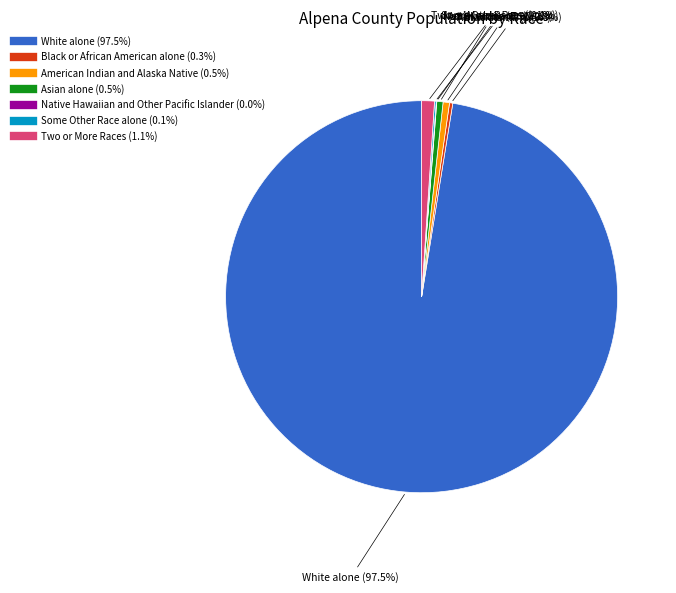

Which category has the biggest portion of the pie?

White alone